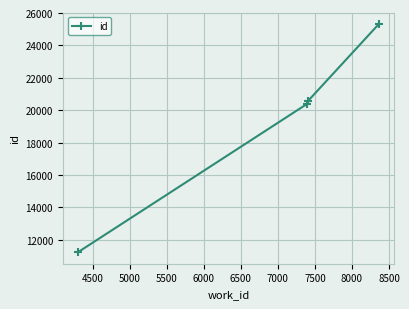

What is the difference between the second highest and second lowest values?

193